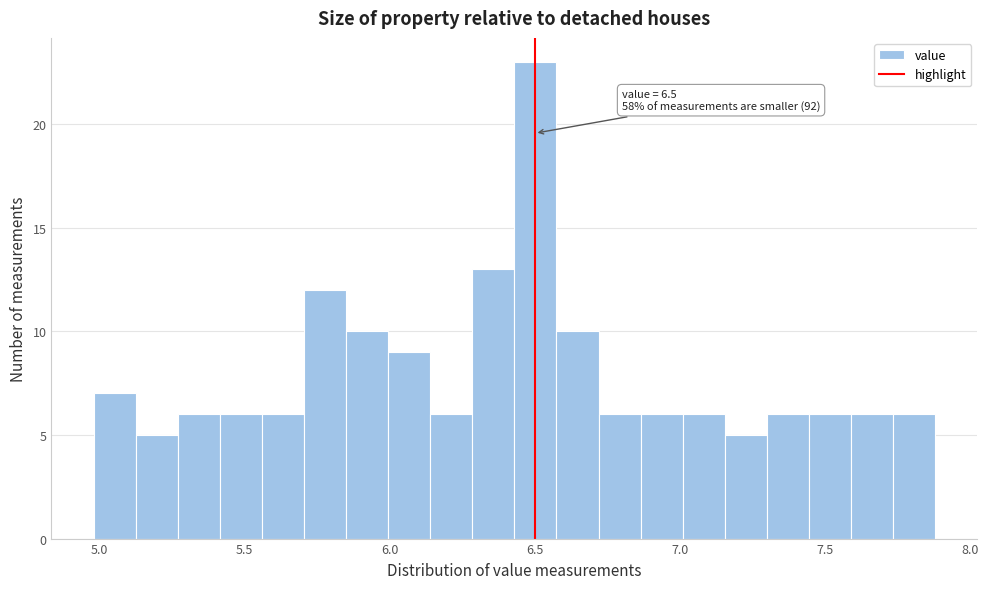

Read against the x-axis, roughly where is the centre of the tallest bar?

6.50